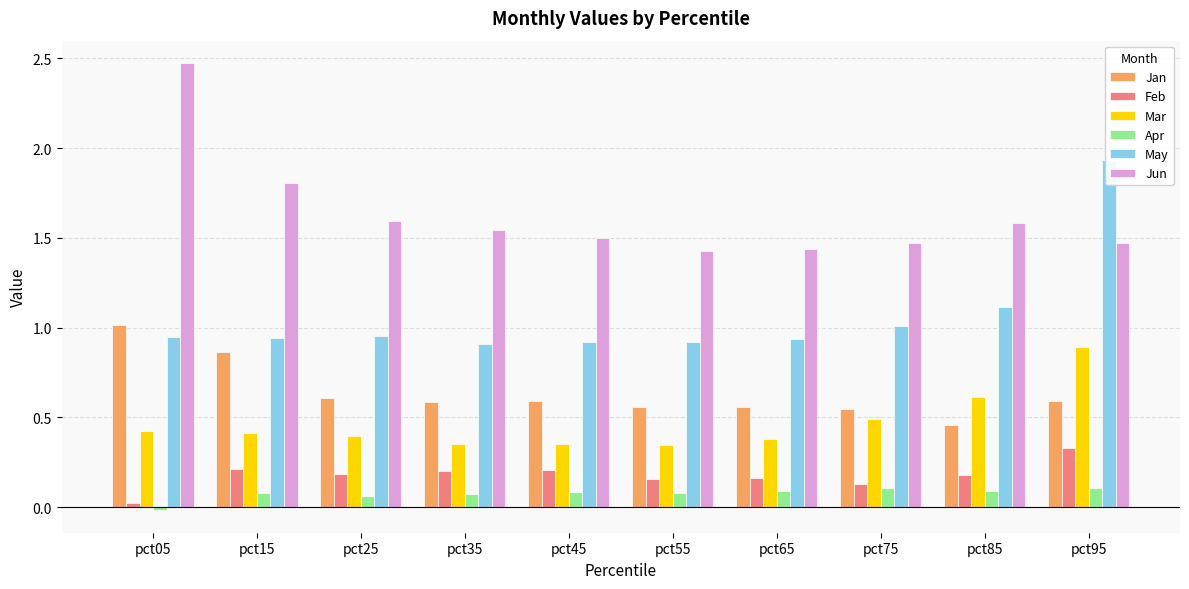

Which series changed the most between pct25 and pct85?

Mar